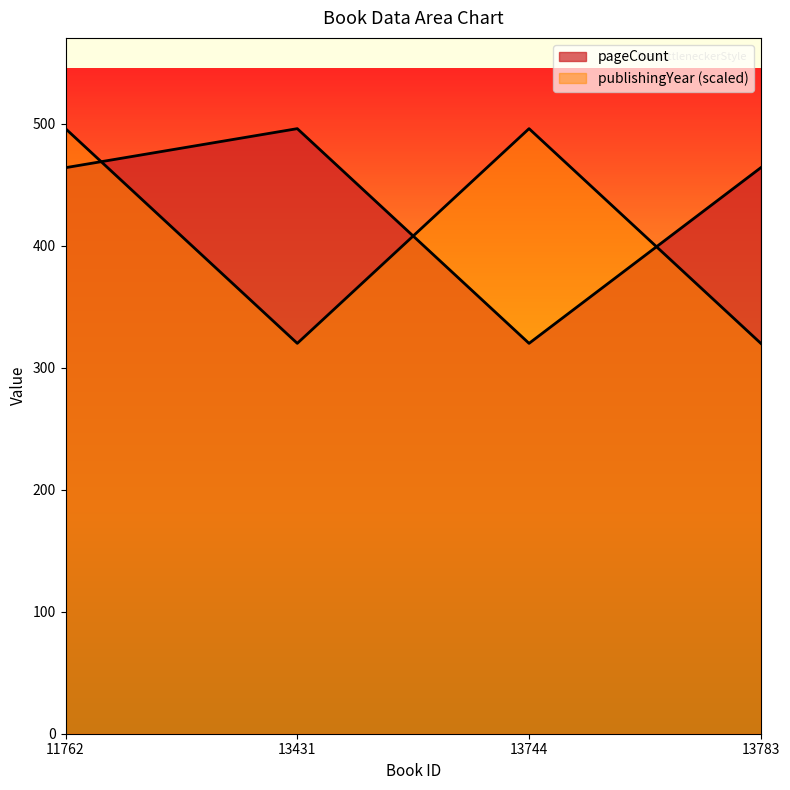

What is the difference between the maximum and minimum values in the pageCount series?

176